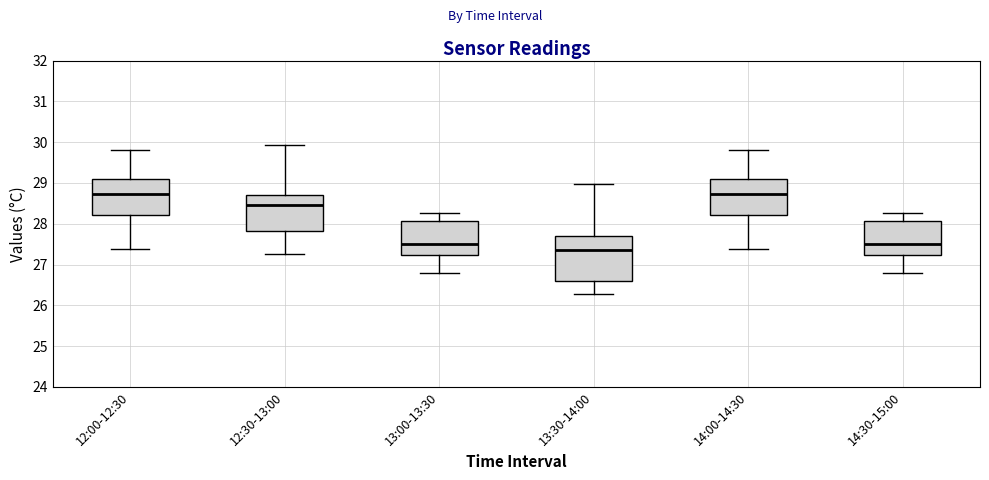

Reading left to right, read every box against the y-axis: the position of its median line, the range the box covers, and the ends of its whiskers. The values are not printed on the chart, so give them approximately, as read against the axis.

12:00-12:30: median 28.7, box 28.2 to 29.1, whiskers 27.4 to 29.8
12:30-13:00: median 28.5, box 27.8 to 28.7, whiskers 27.3 to 29.9
13:00-13:30: median 27.5, box 27.2 to 28.1, whiskers 26.8 to 28.3
13:30-14:00: median 27.4, box 26.6 to 27.7, whiskers 26.3 to 29.0
14:00-14:30: median 28.7, box 28.2 to 29.1, whiskers 27.4 to 29.8
14:30-15:00: median 27.5, box 27.2 to 28.1, whiskers 26.8 to 28.3